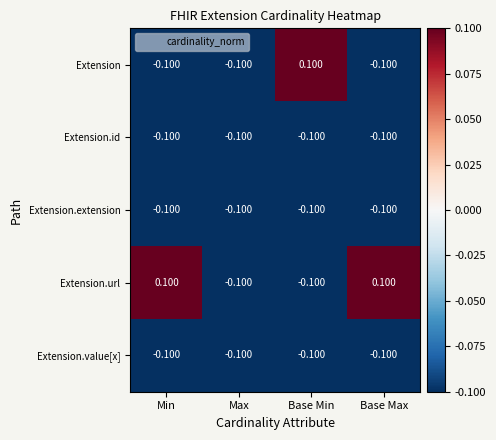

How many values in Extension.url are below zero?

2